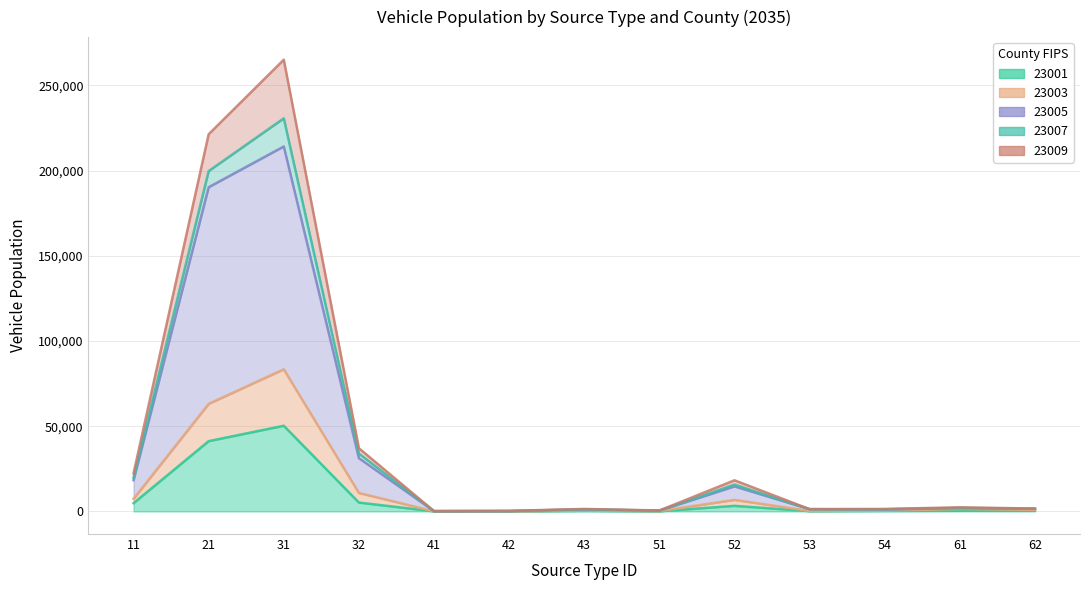

In 23001, how many points are higher than both neighbors (excluding endpoints)?

4